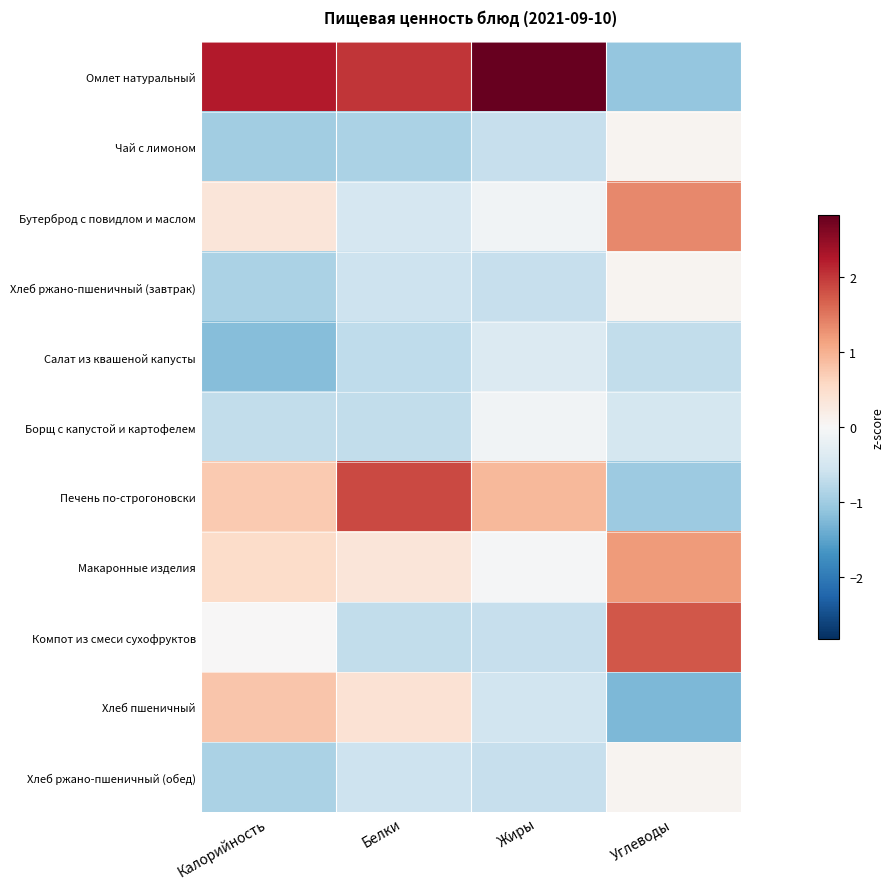

At how many categories does at least one series exceed 0?

4